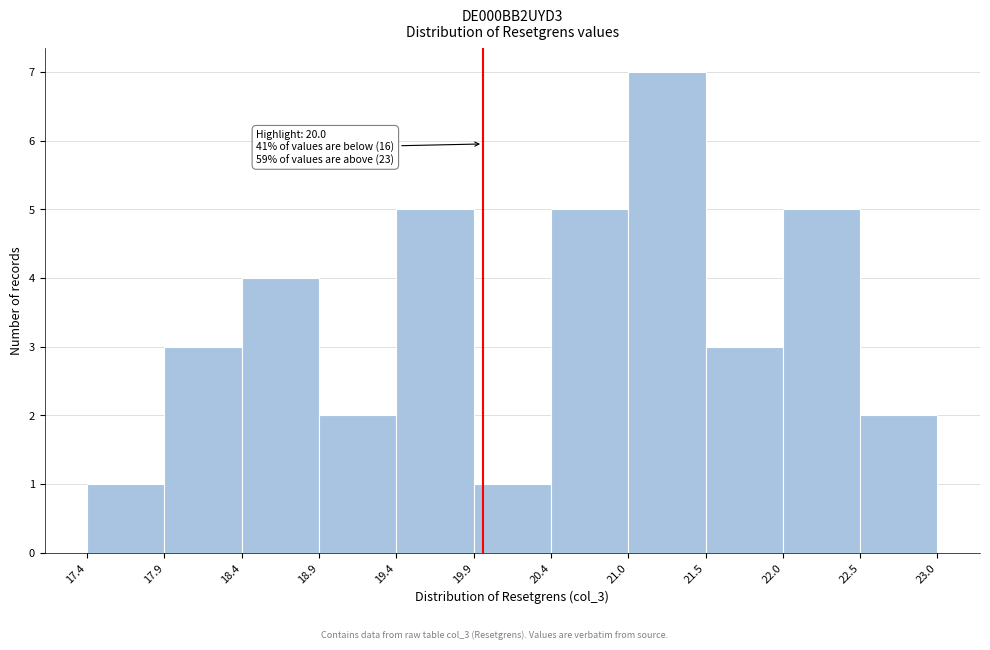

Which range on the x-axis has the tallest bar?

21.0 to 21.5